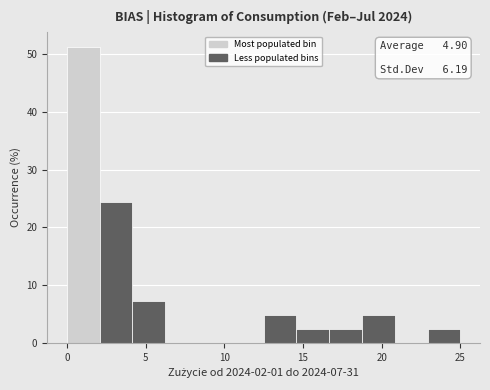

Which range on the x-axis has the tallest bar?

0.0 to 2.0